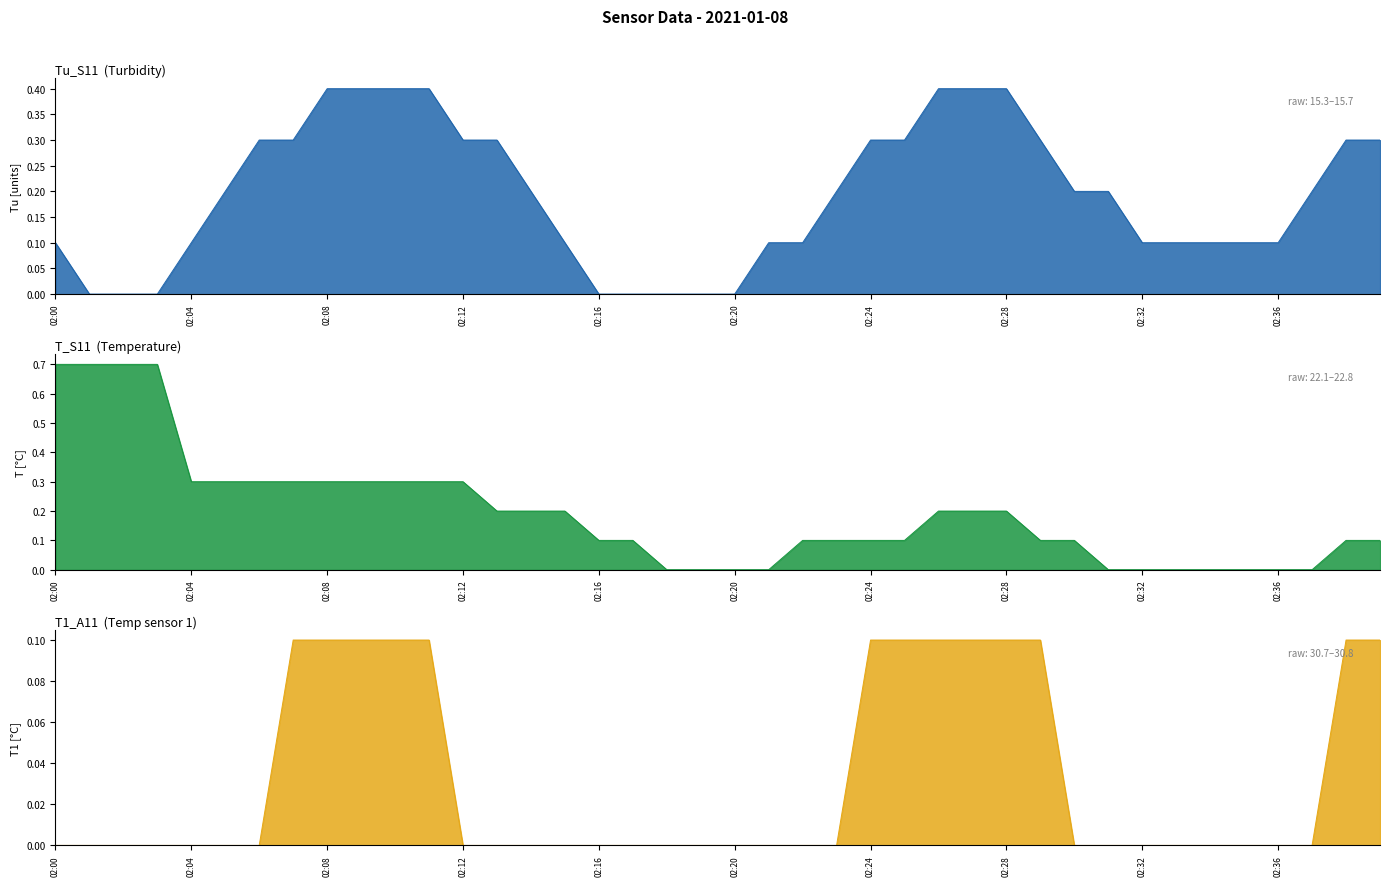

At 02:13, list the series in order from largest to smallest.

Tu_S11, T_S11, T1_A11